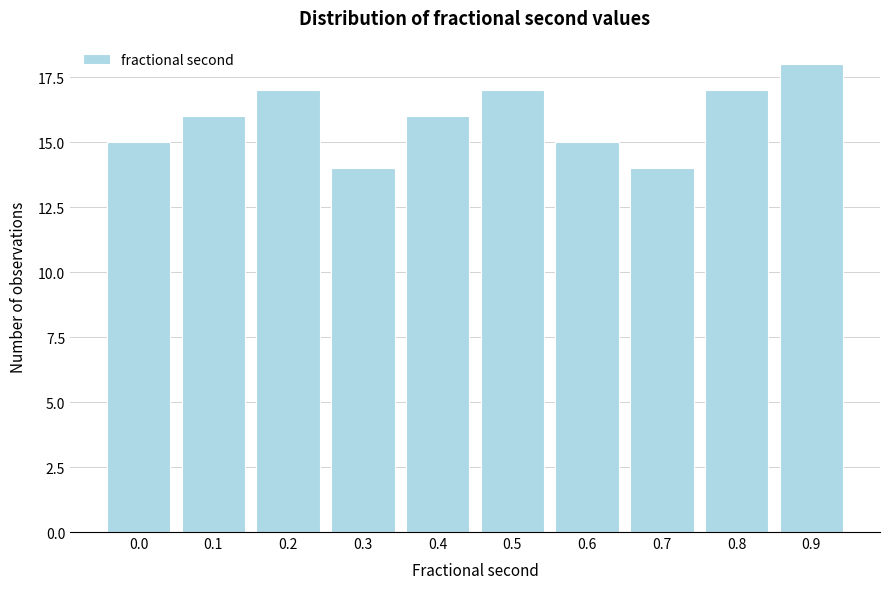

Reading left to right, extract all data points from this chart.

0.0=15	0.1=16	0.2=17	0.3=14	0.4=16	0.5=17	0.6=15	0.7=14	0.8=17	0.9=18